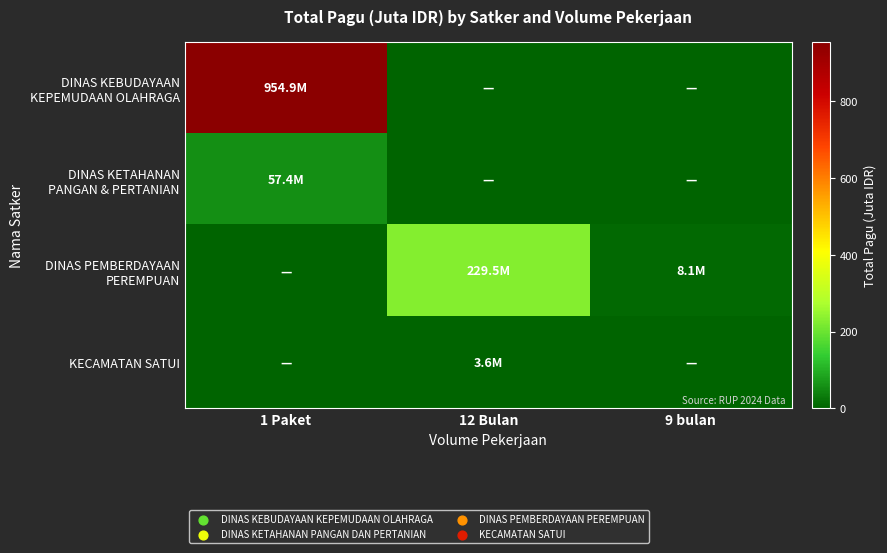

What is the total value across all series at 9 bulan?

8.1